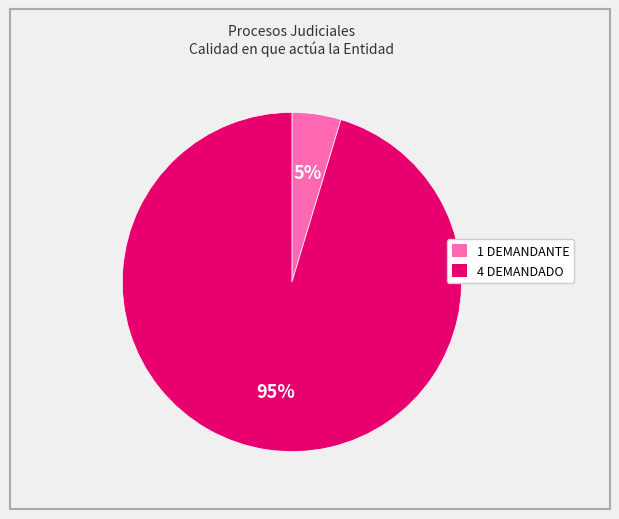

What percentage is the 4 DEMANDADO slice, to the nearest percent?

95%